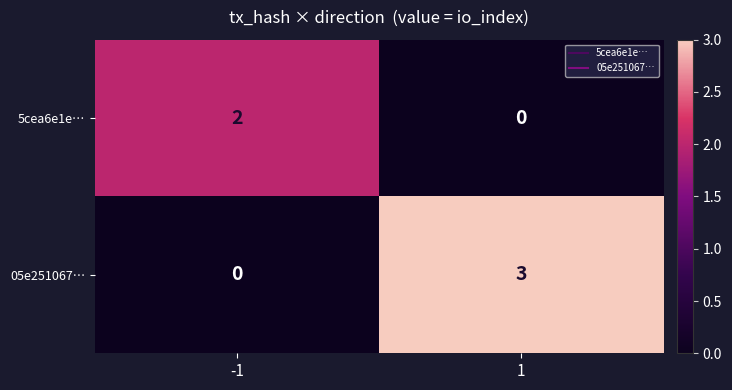

Which series has the largest total across all categories?

05e251067…